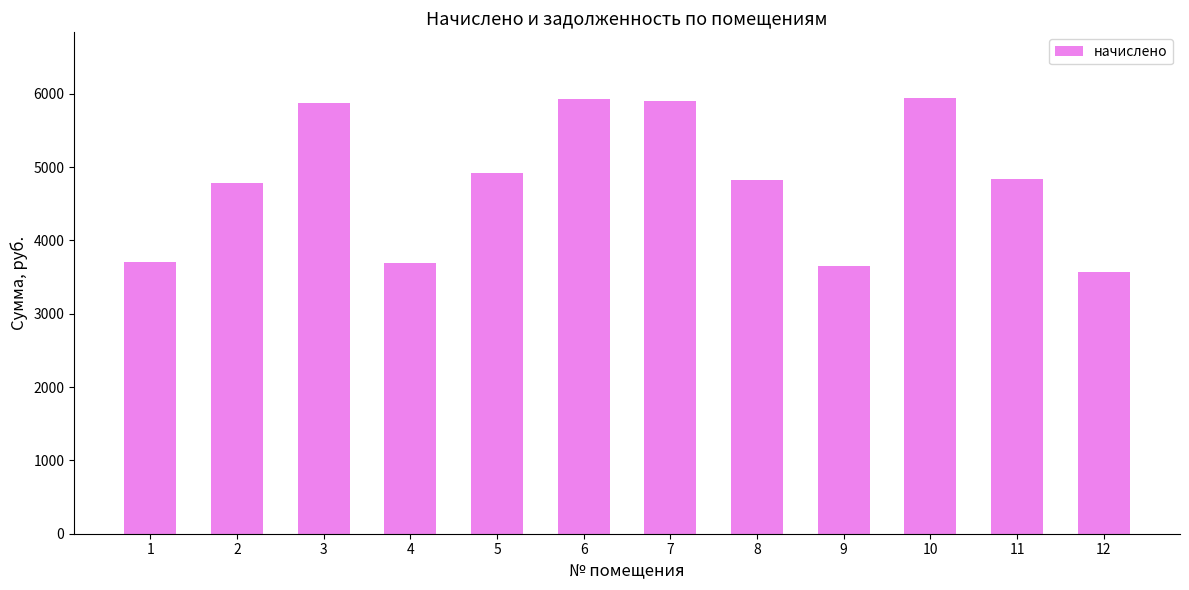

What is the greatest value displayed?

5946.7